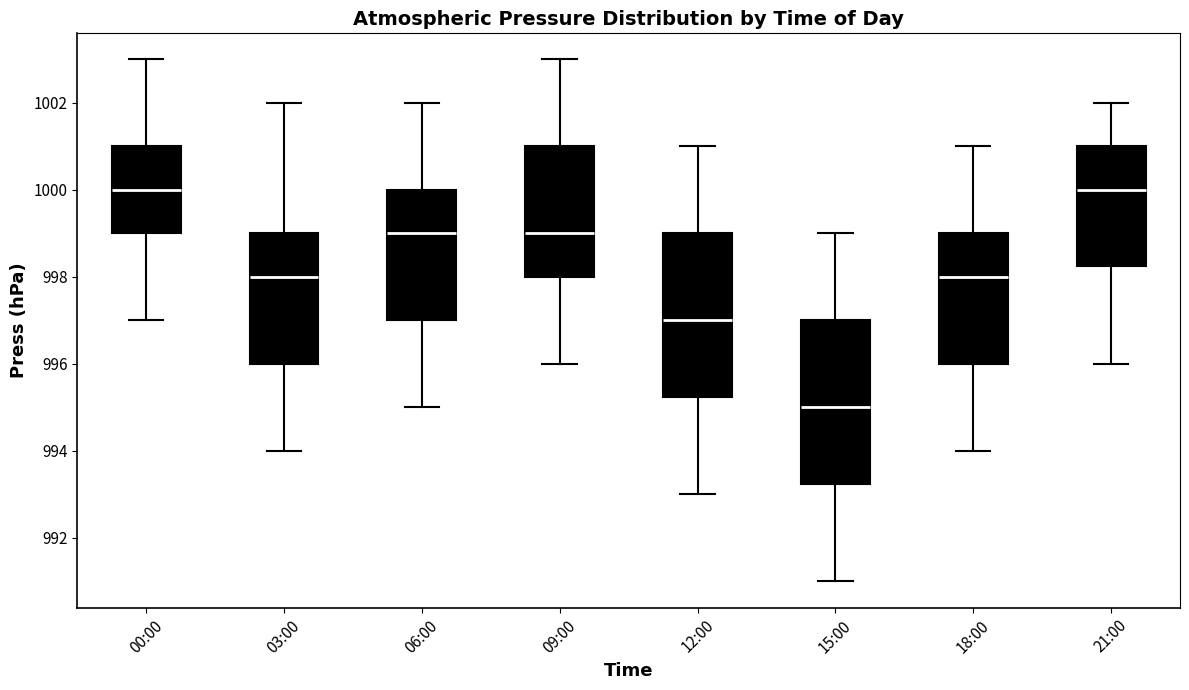

Reading left to right, read every box against the y-axis: the position of its median line, the range the box covers, and the ends of its whiskers. The values are not printed on the chart, so give them approximately, as read against the axis.

00:00: median 1000.0, box 999.0 to 1001.0, whiskers 997.0 to 1003.0
03:00: median 998.0, box 996.0 to 999.0, whiskers 994.0 to 1002.0
06:00: median 999.0, box 997.0 to 1000.0, whiskers 995.0 to 1002.0
09:00: median 999.0, box 998.0 to 1001.0, whiskers 996.0 to 1003.0
12:00: median 997.0, box 995.2 to 999.0, whiskers 993.0 to 1001.0
15:00: median 995.0, box 993.2 to 997.0, whiskers 991.0 to 999.0
18:00: median 998.0, box 996.0 to 999.0, whiskers 994.0 to 1001.0
21:00: median 1000.0, box 998.2 to 1001.0, whiskers 996.0 to 1002.0